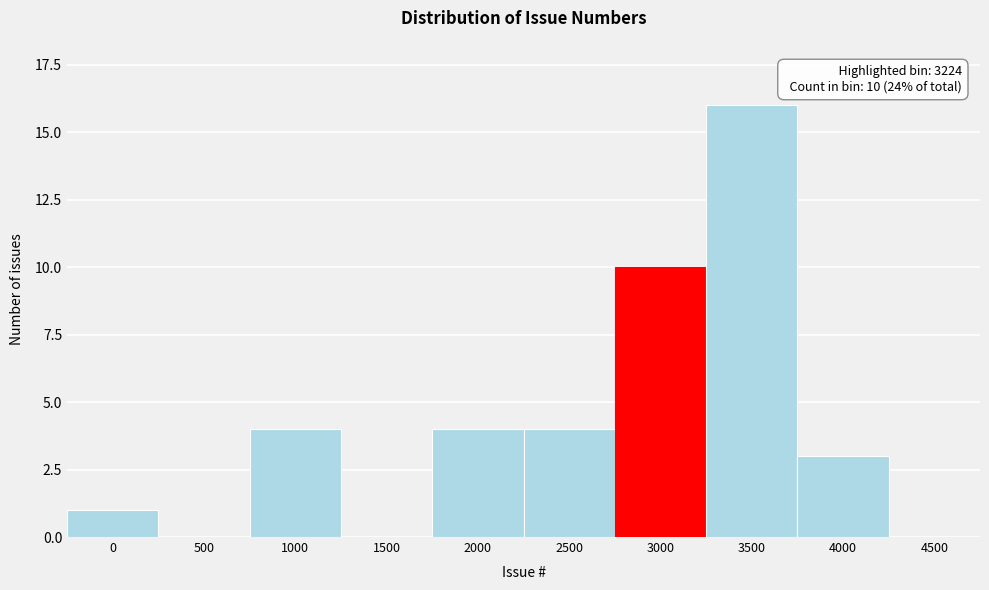

Reading left to right, extract all data points from this chart.

0=1	500=0	1000=4	1500=0	2000=4	2500=4	3000=10	3500=16	4000=3	4500=0